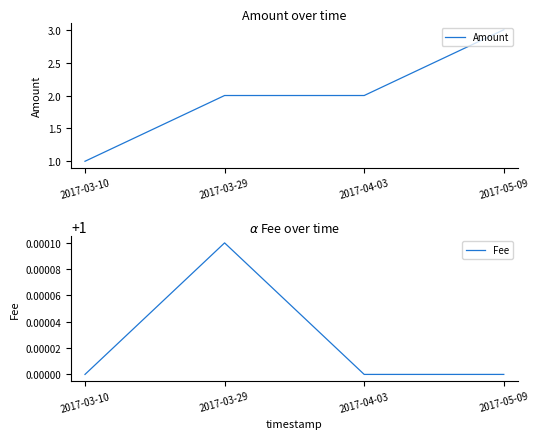

What is the maximum value shown in the chart?

3.0